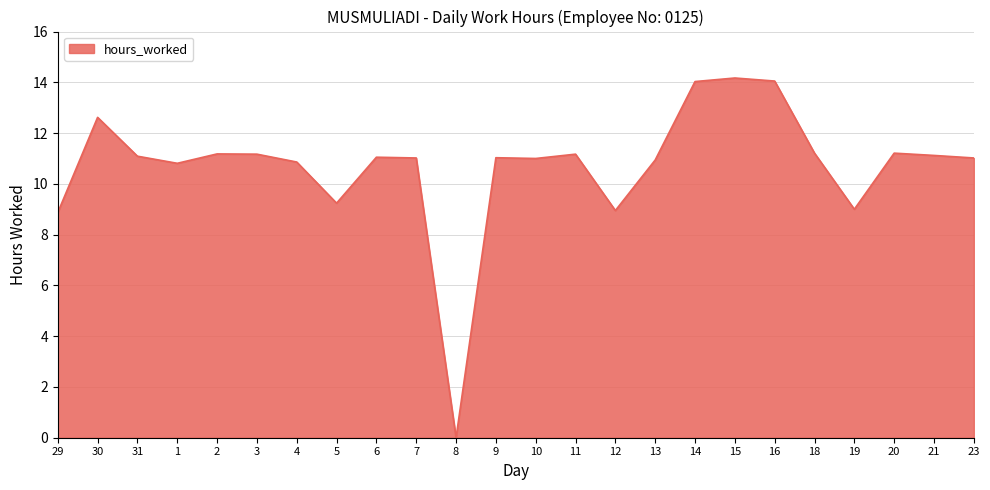

At which label does the data first exceed 11?

30